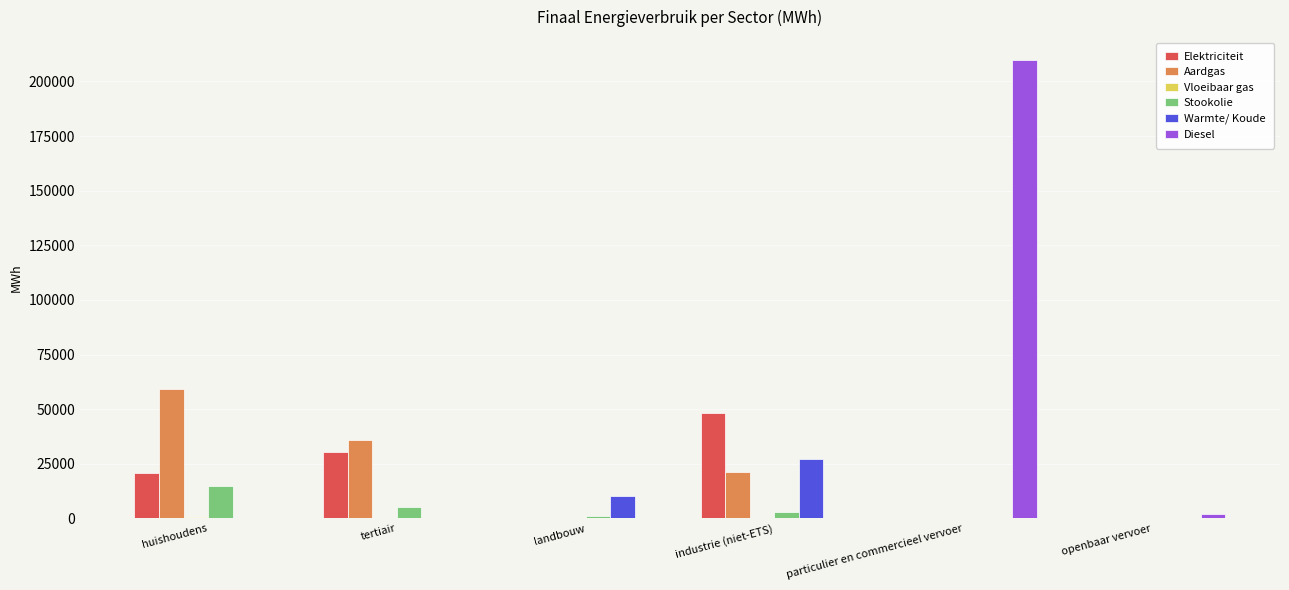

Between huishoudens and particulier en commercieel vervoer, which series saw the biggest shift?

Diesel